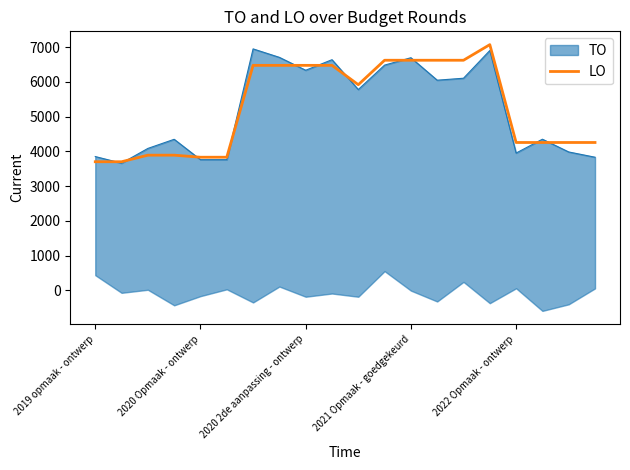

How many values exceed 5922?

9